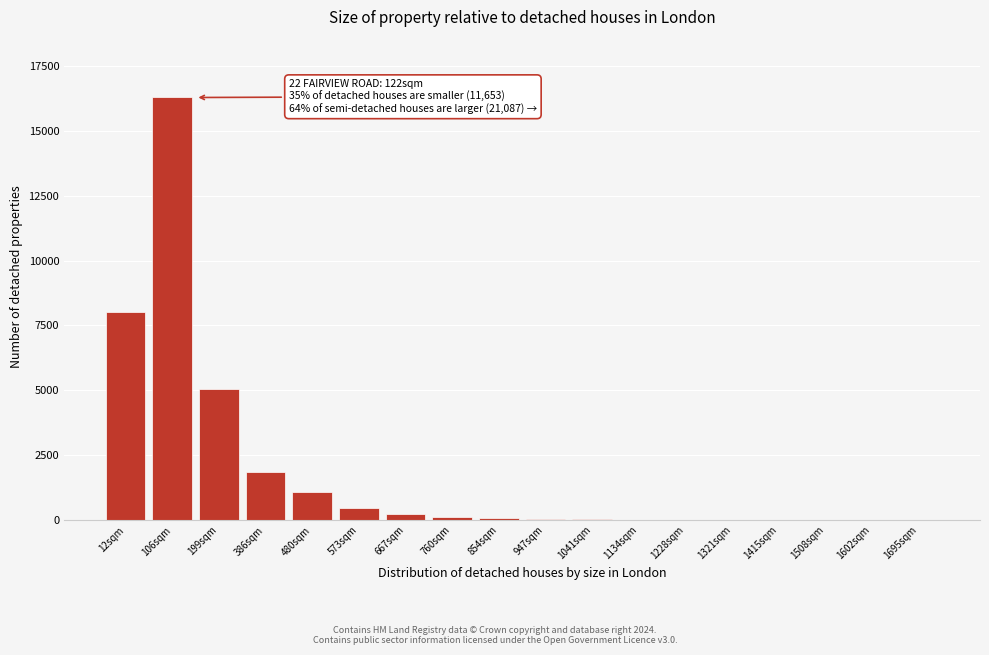

At which category does the chart reach its peak across all series?

106sqm